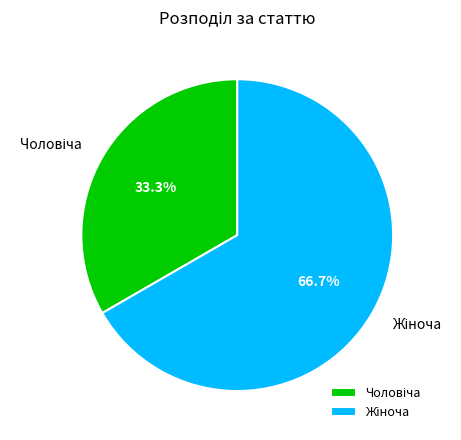

What percentage is the Жіноча slice, to the nearest percent?

67%